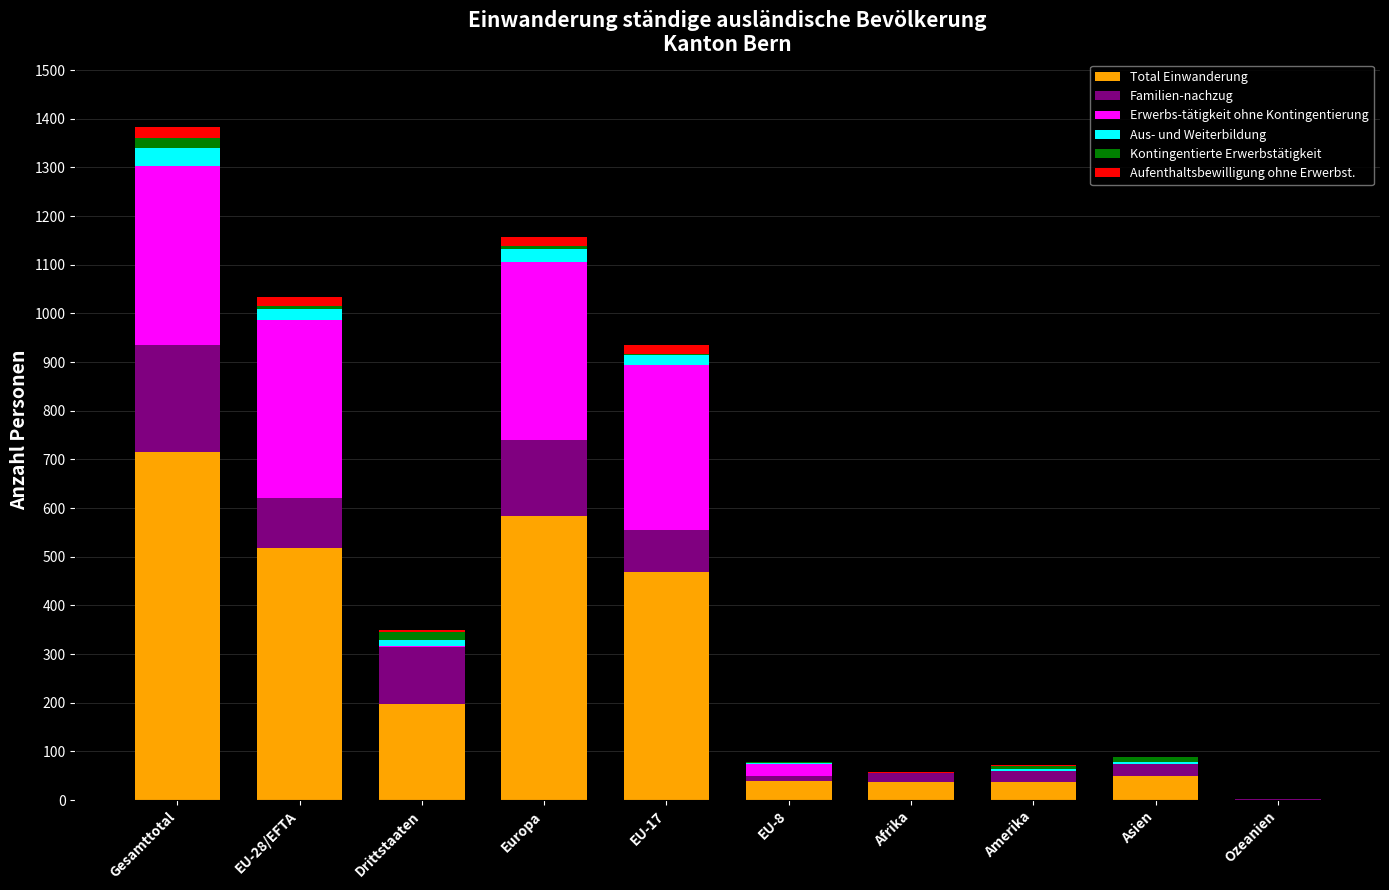

Which category has the highest value in the Total Einwanderung series?

Gesamttotal